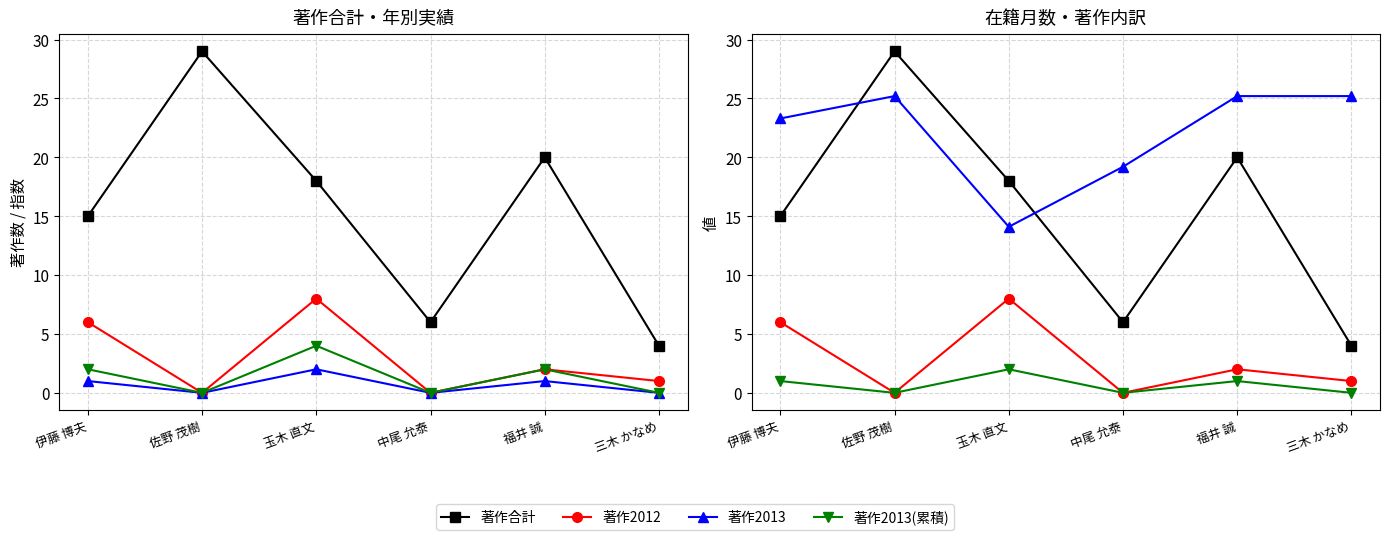

True or false: 著作2012(欧文) has a value of -5.3 at 中尾 允泰.

False